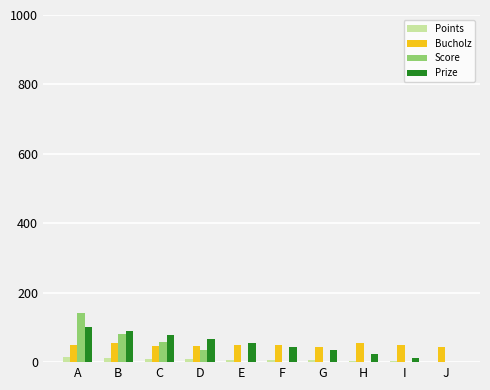

List the labels in order of Prize value, smallest first.

J, I, H, G, F, E, D, C, B, A